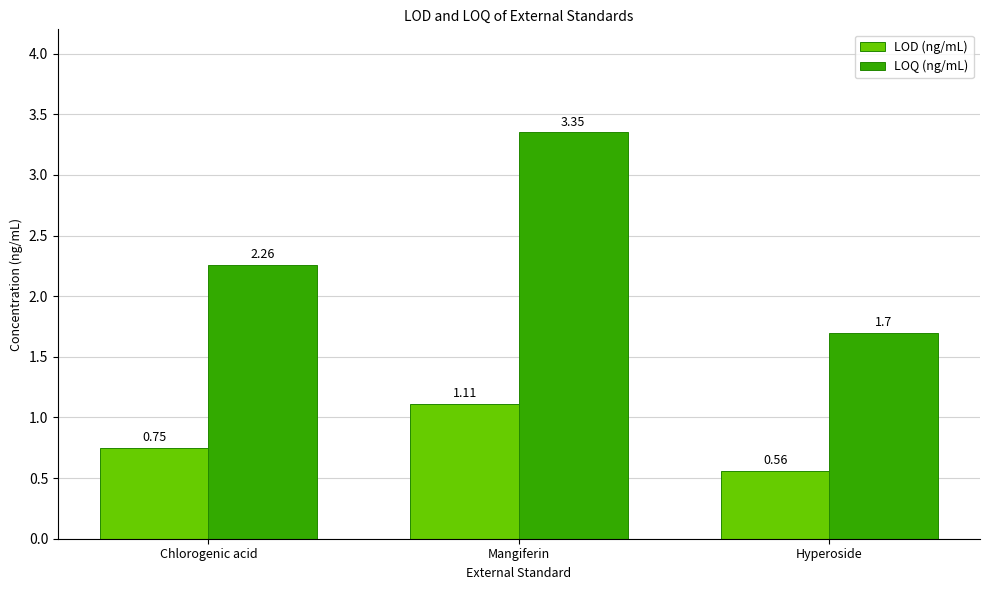

Which series has the largest range (max minus min)?

LOQ (ng/mL)